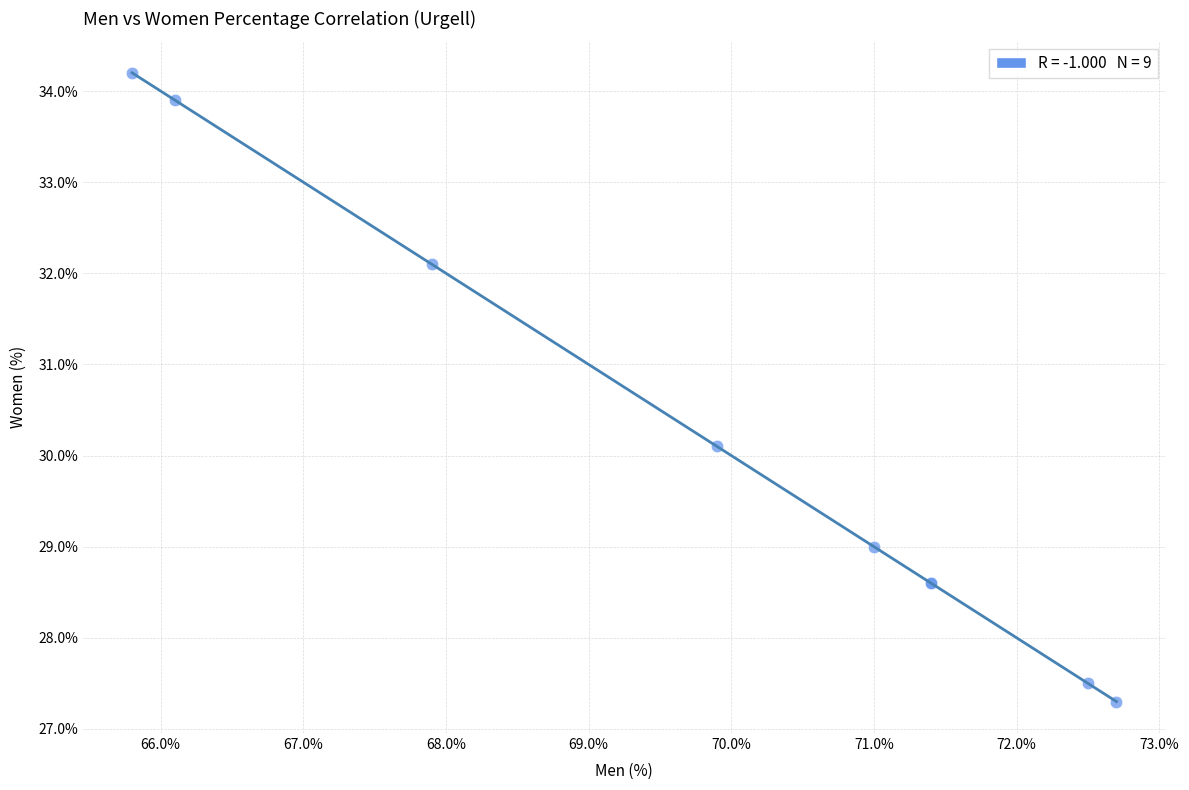

What Y value in the scatter plot is closest to 30?

30.1